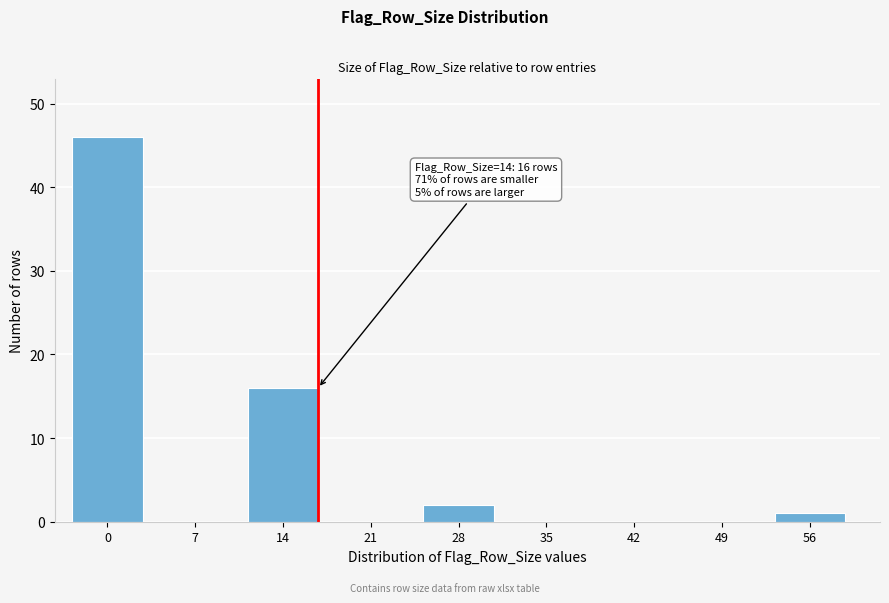

Reading left to right, what are all the values shown in this chart?

0=46	7=0	14=16	21=0	28=2	35=0	42=0	49=0	56=1